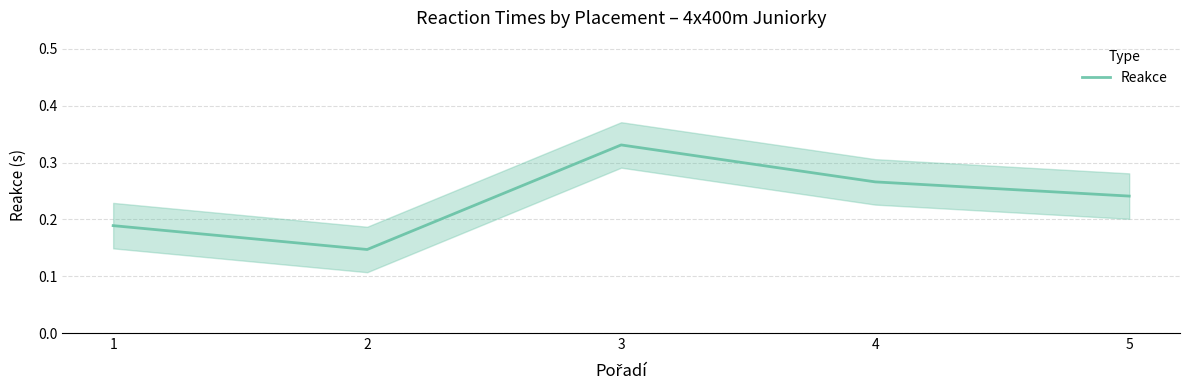

Is it true that the value at 4 is 0.3?

True